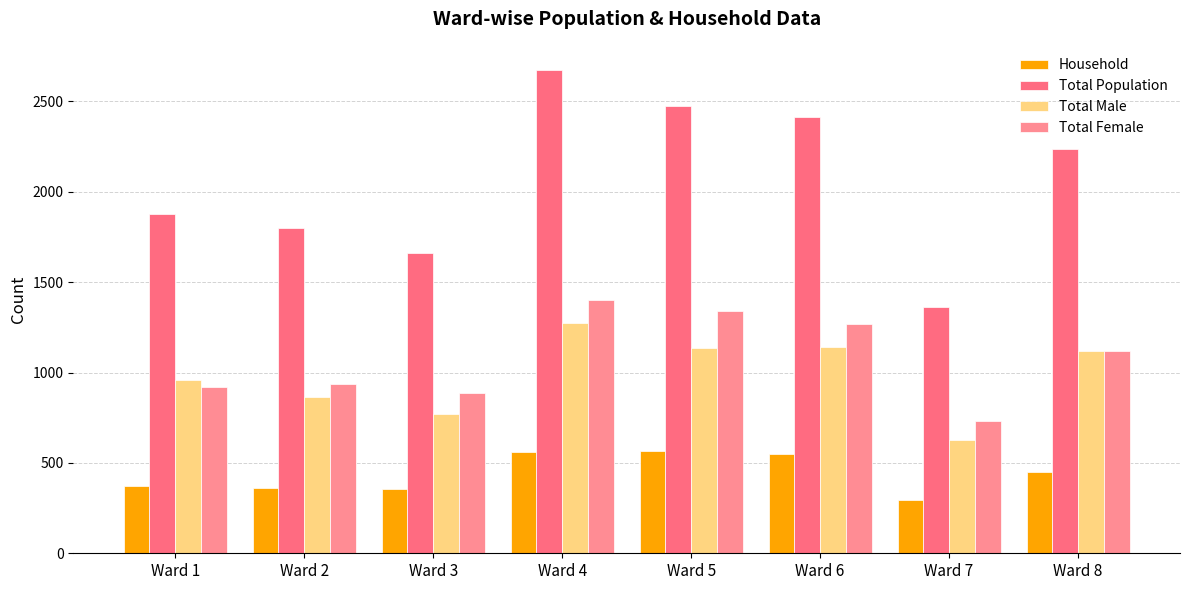

Does the chart contain stacked bars?

No